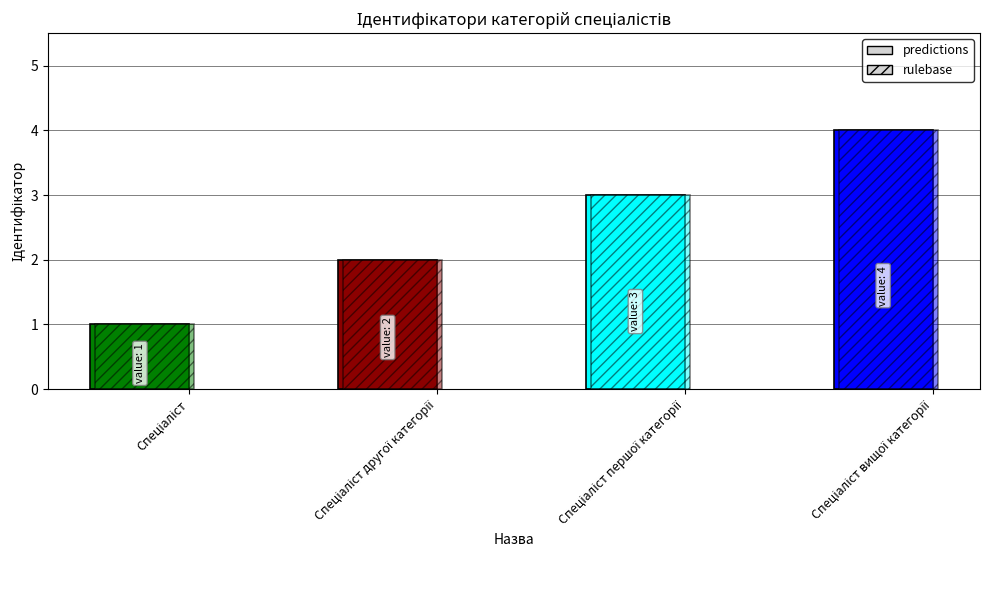

Between Спеціаліст and Спеціаліст другої категорії, which series saw the biggest shift?

predictions